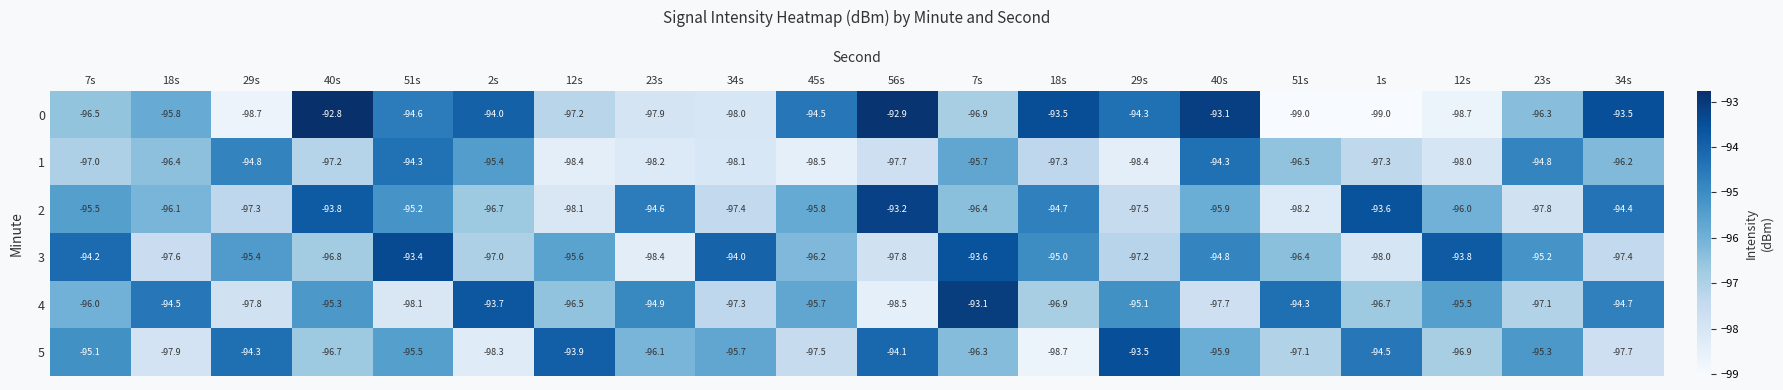

Which series has the widest spread of values?

0